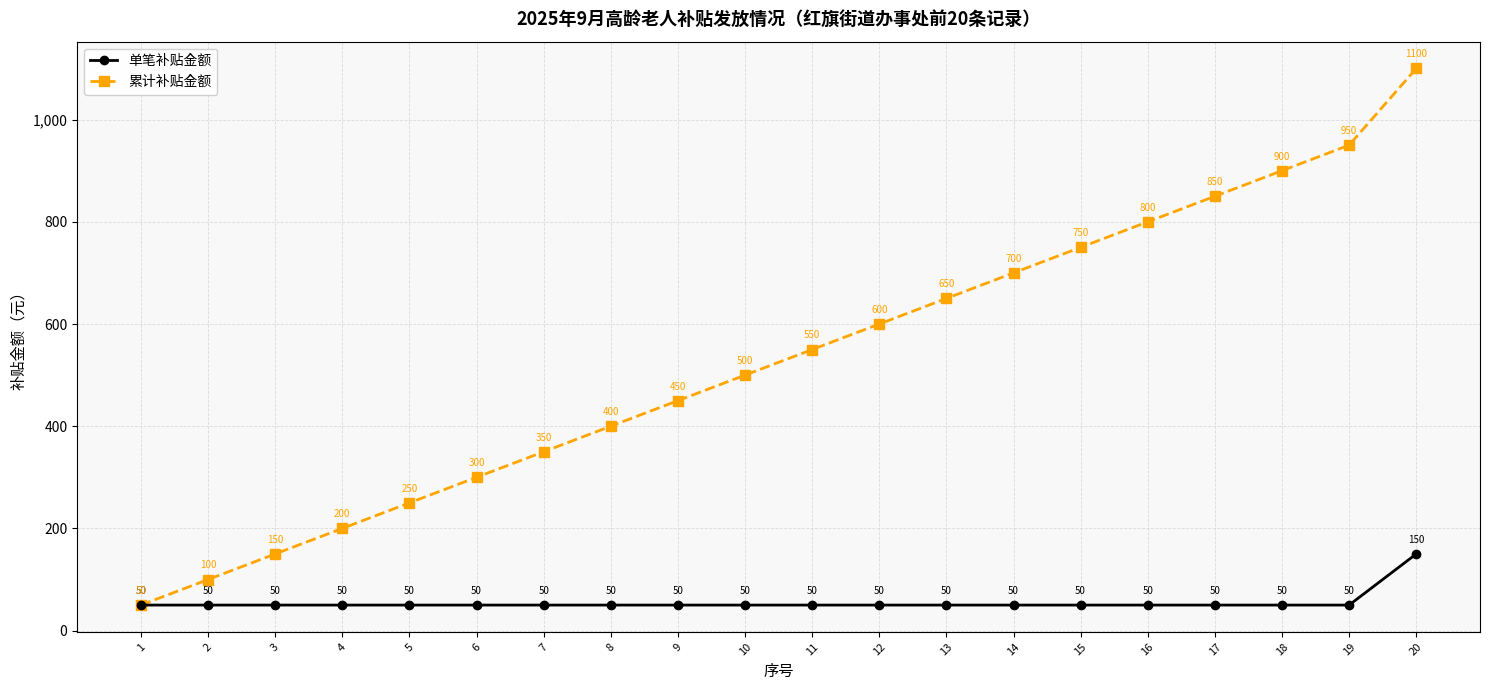

Which series has the largest total across all categories?

累计补贴金额